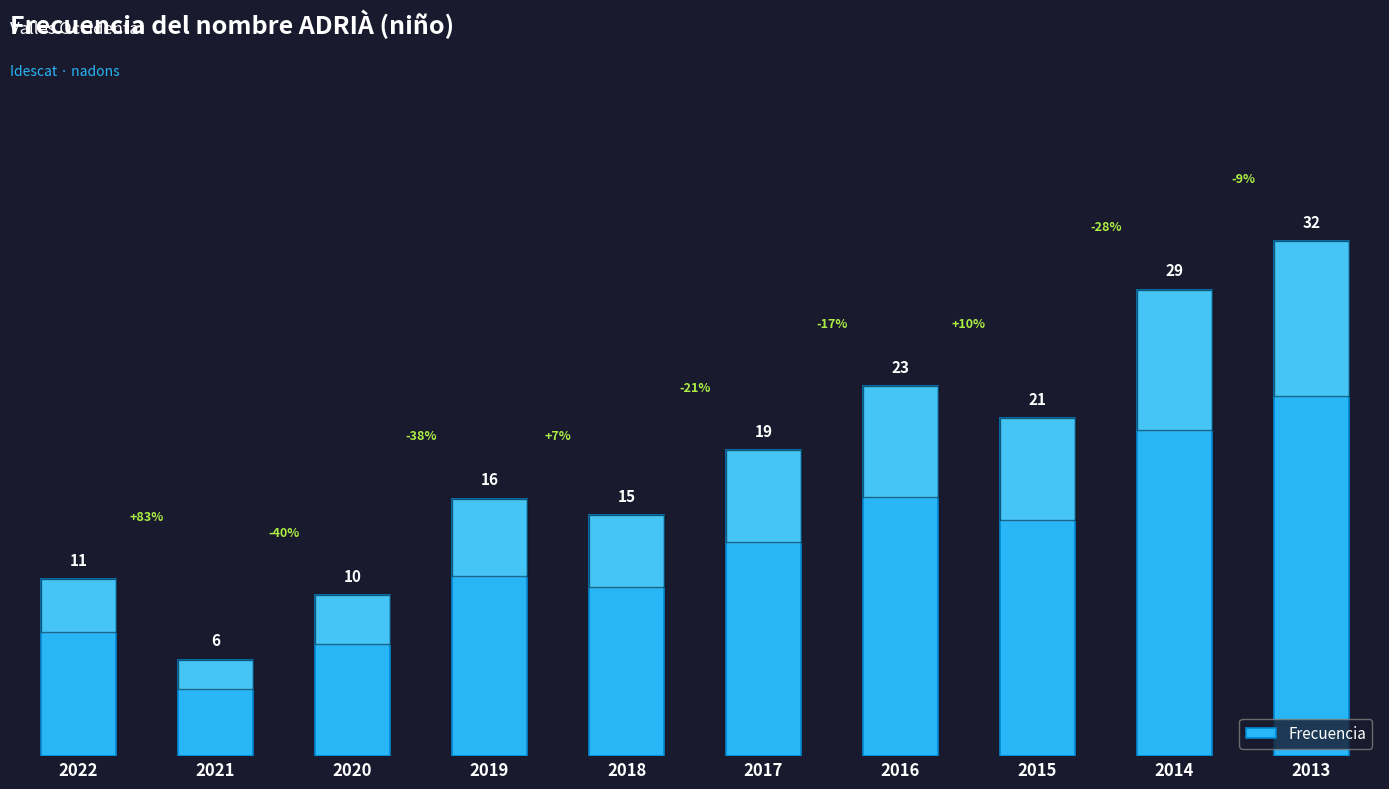

What is the difference between the second highest and minimum values?

23